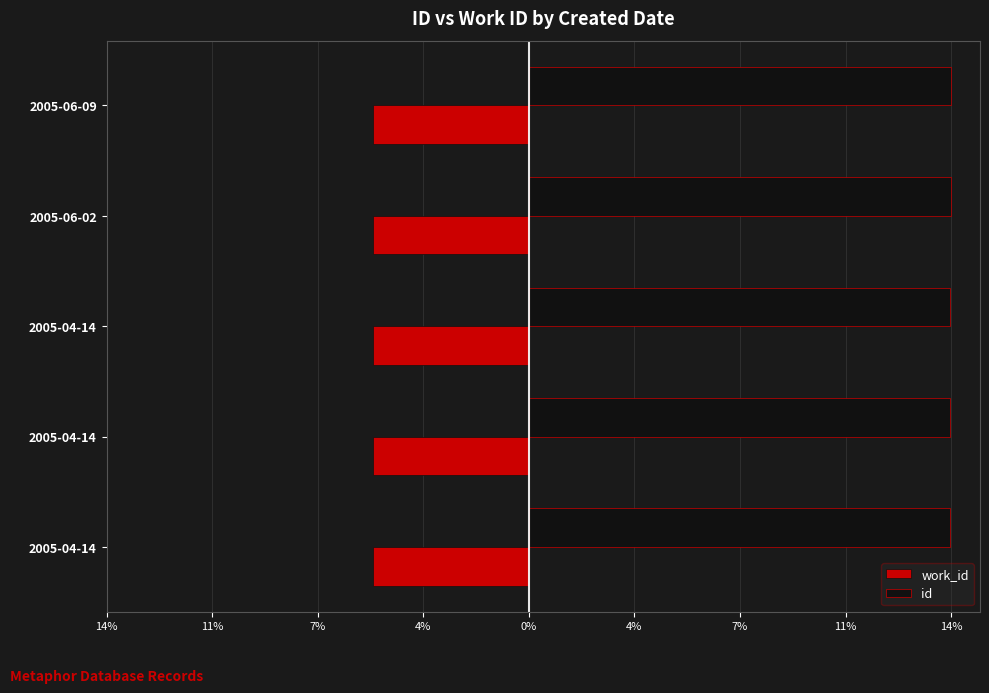

What are all the series names shown in the legend?

work_id, id